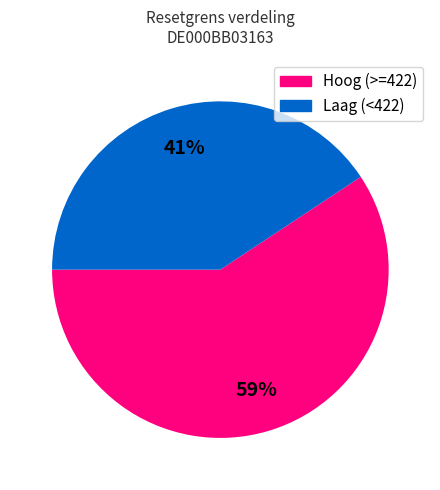

Rank the categories by value from lowest to highest.

Laag (<422), Hoog (>=422)